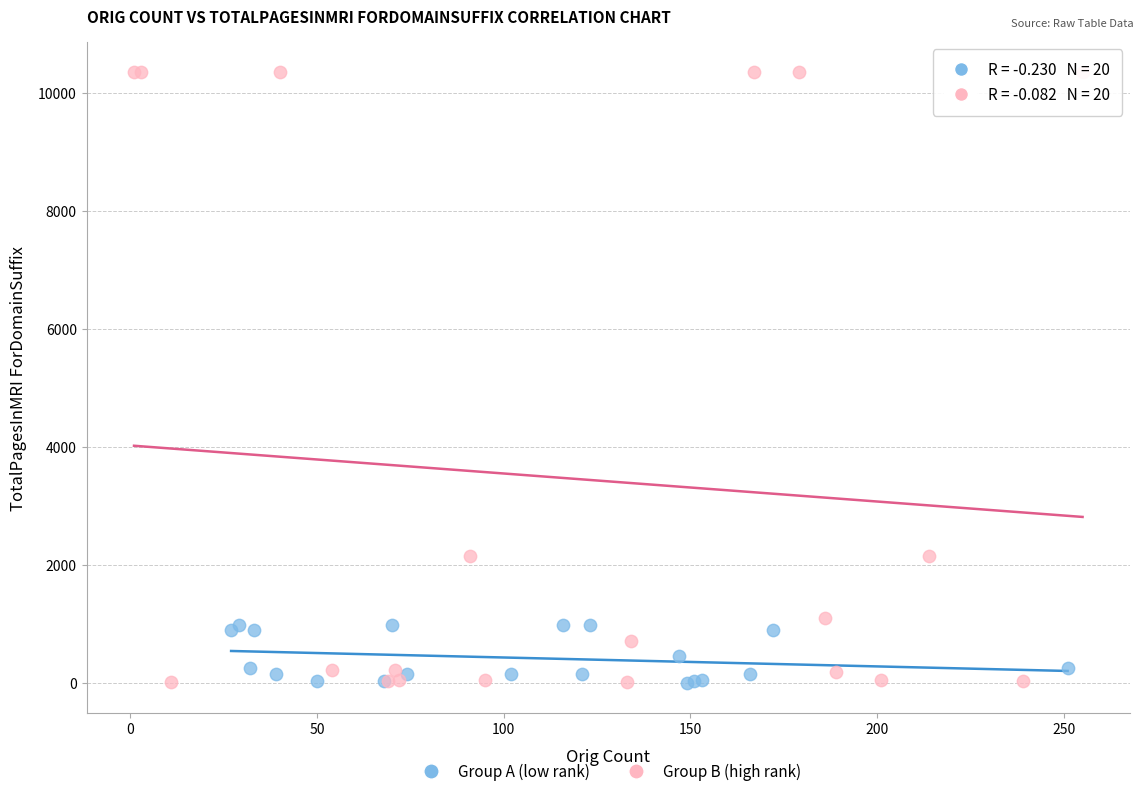

Which series contains the highest Y value?

Group B (high rank)